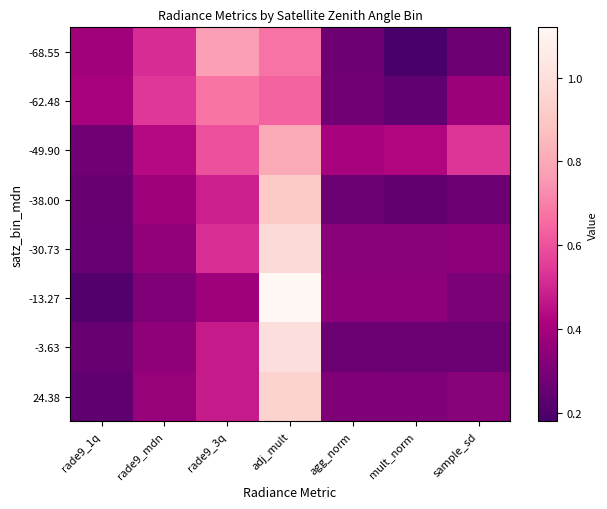

At which category is the sum across all series the highest?

adj_mult